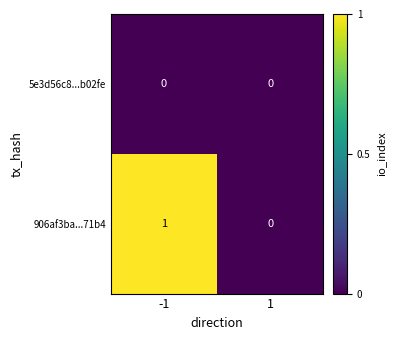

List the series in order of their overall mean, lowest first.

5e3d56c8...b02fe, 906af3ba...71b4